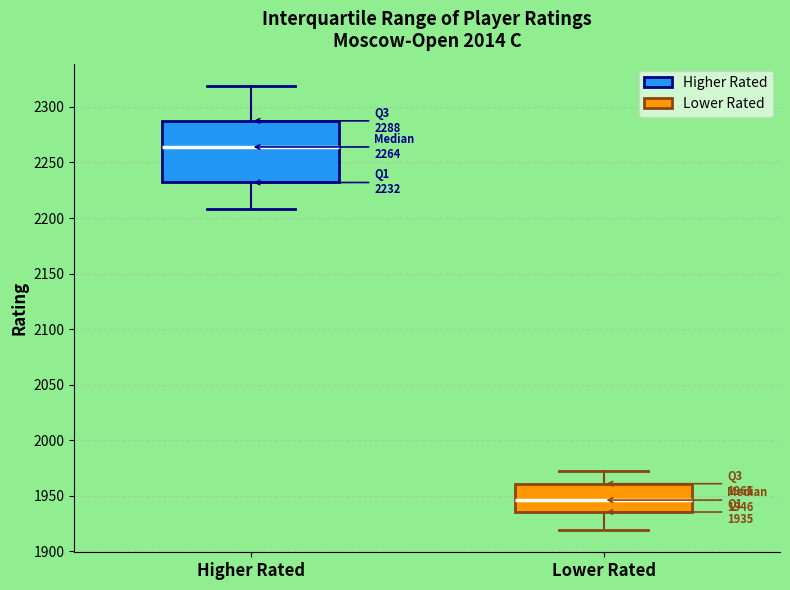

Which box's median line is the highest?

Higher Rated